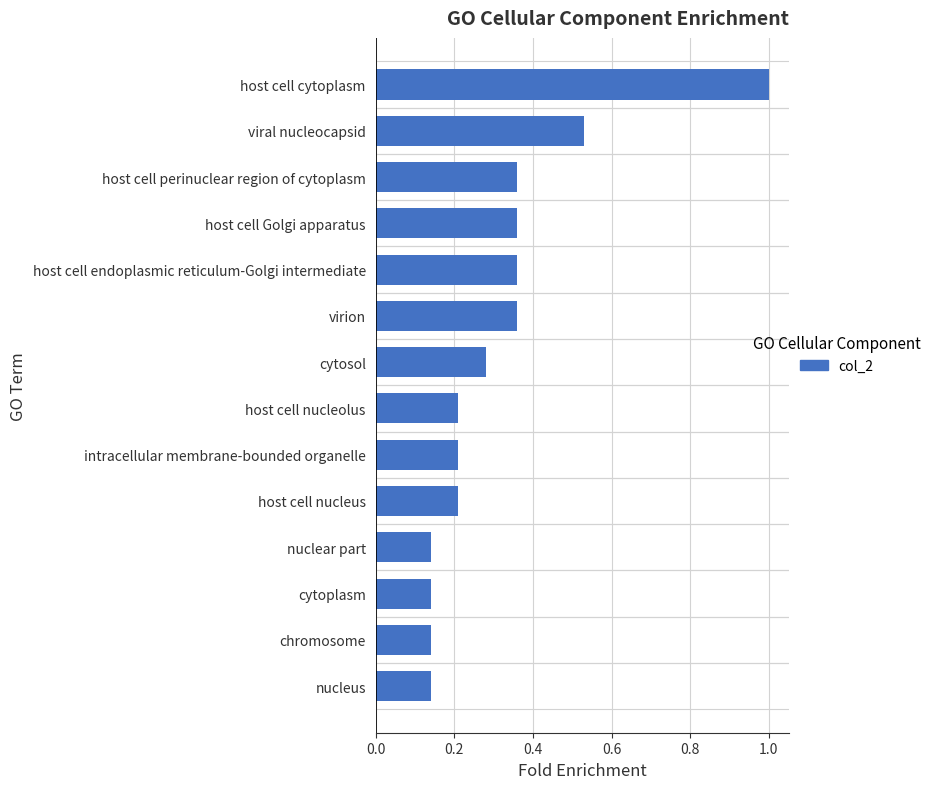

What is the difference between the maximum and minimum values?

0.9